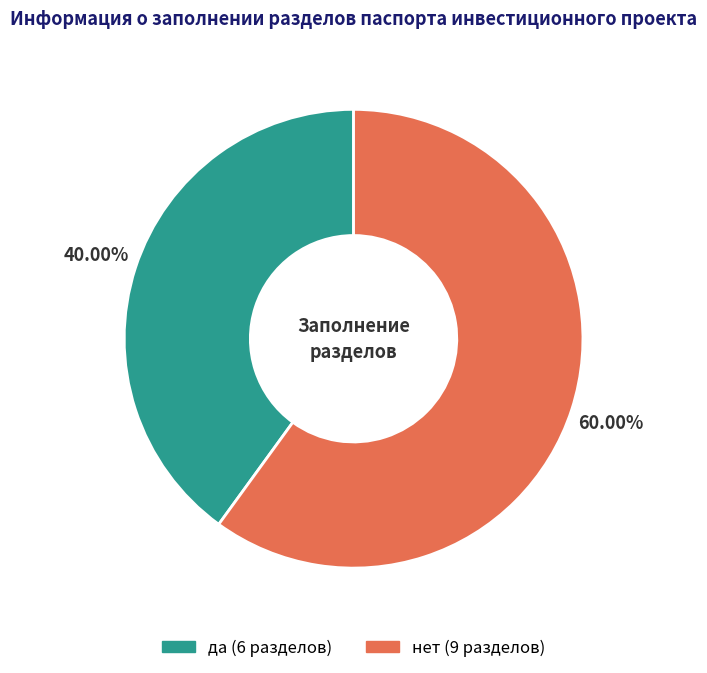

Approximately how many times larger is the value at да compared to нет?

0.7